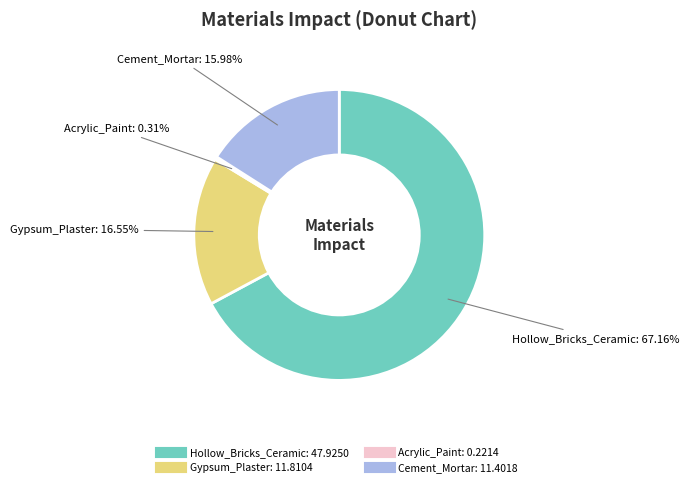

What percentage do Hollow_Bricks_Ceramic and Acrylic_Paint together represent?

67.5%